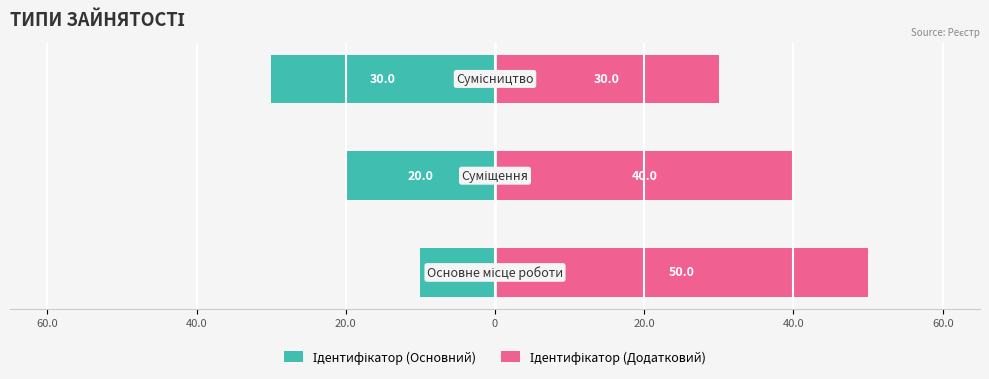

True or false: Ідентифікатор (Основний) has a value of -46 at 20.0.

False